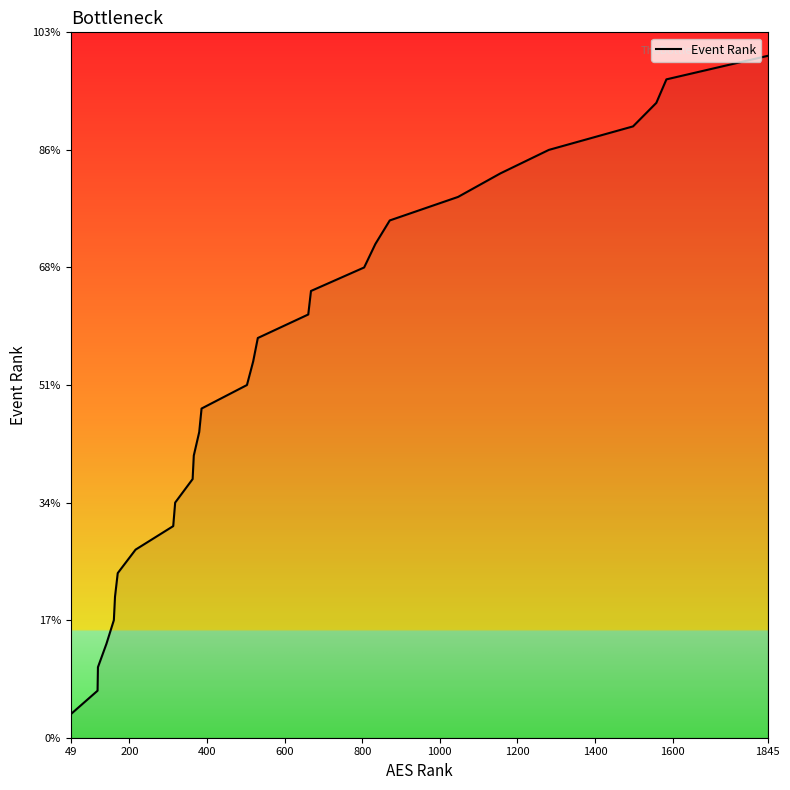

Does the chart display data point markers on the line(s)?

No